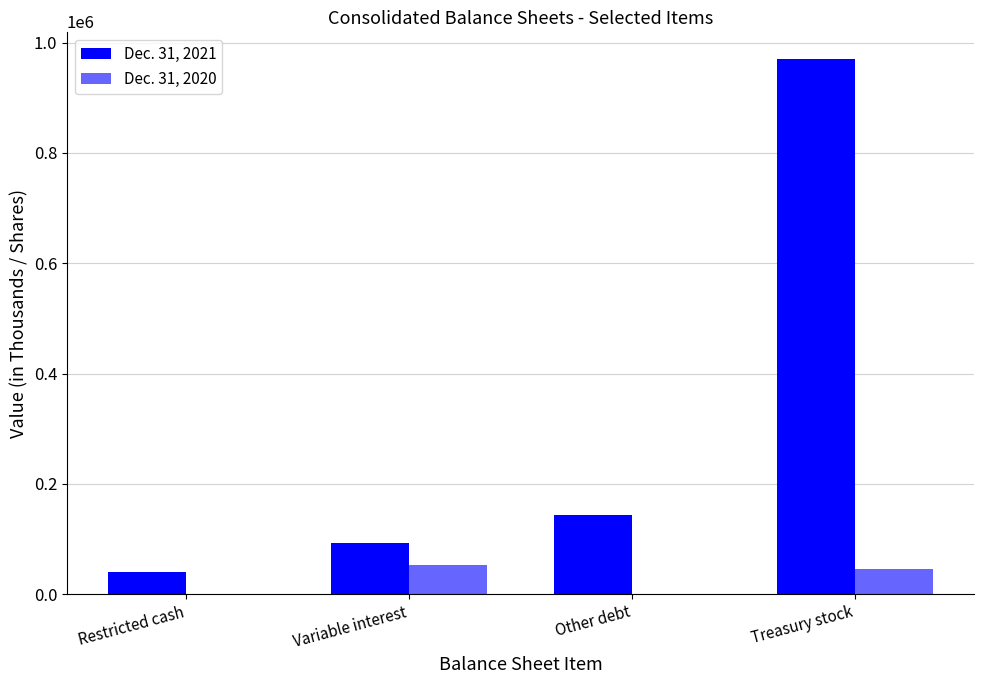

Are the bars horizontal?

No